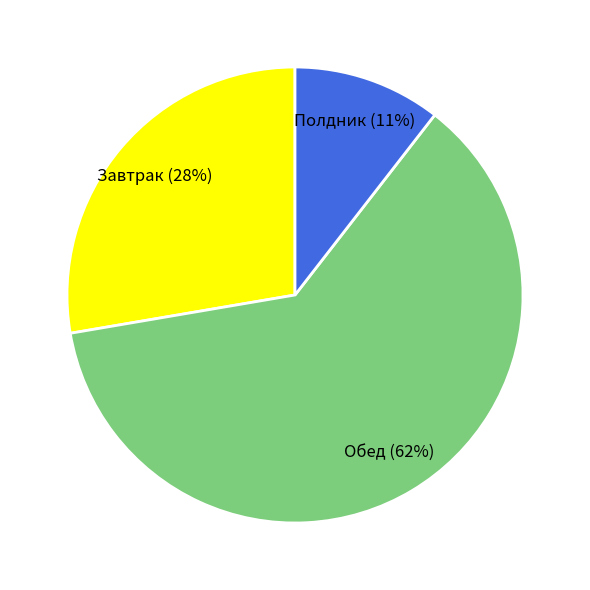

How many slices are in this pie chart?

3